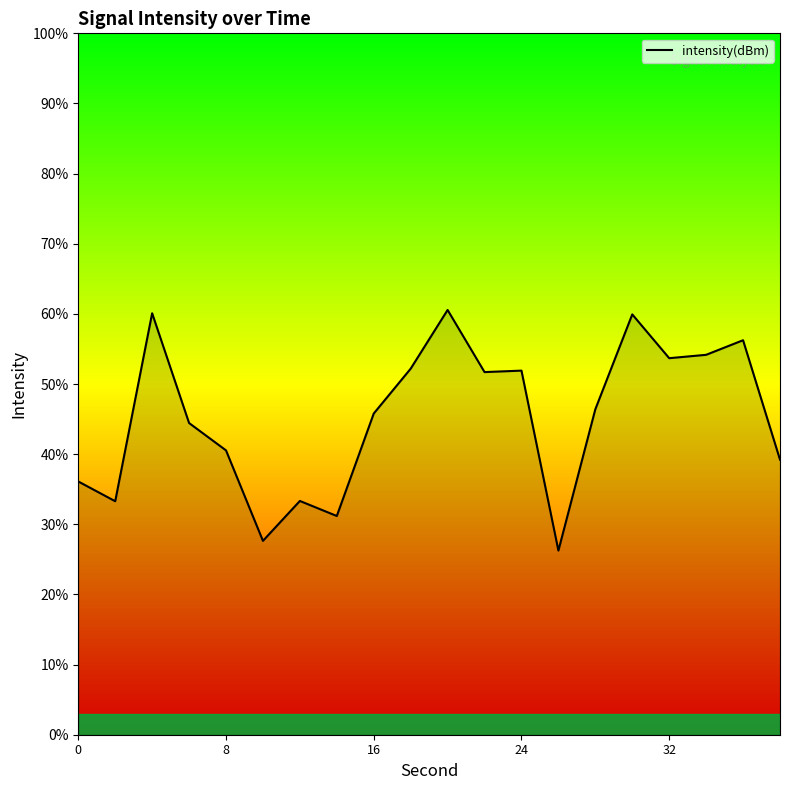

What is the greatest value displayed?

60.6